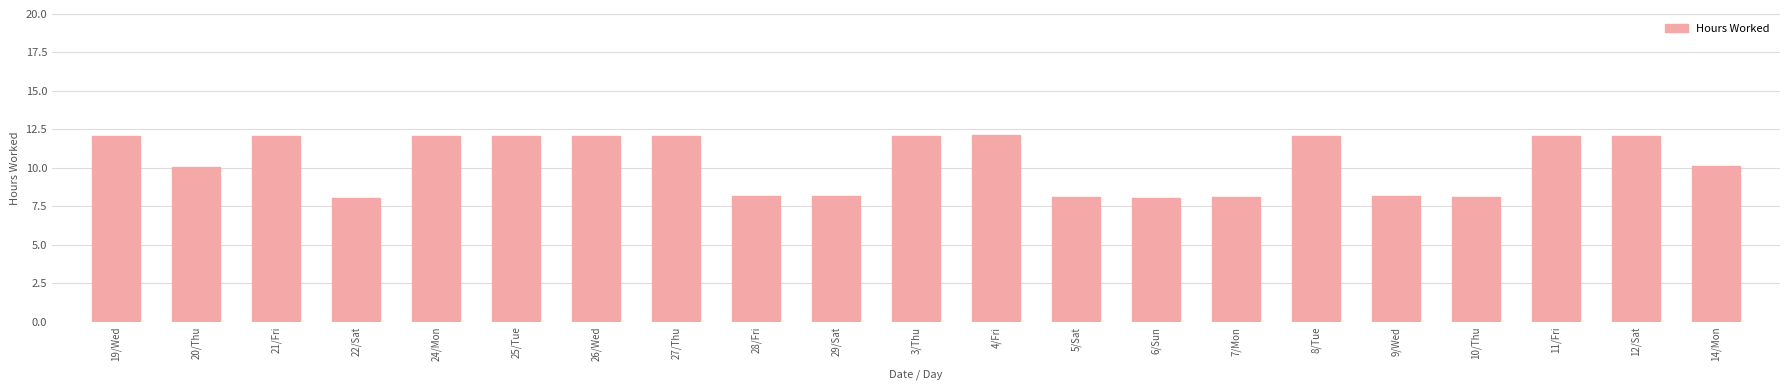

What position from the left is 24/Mon?

5